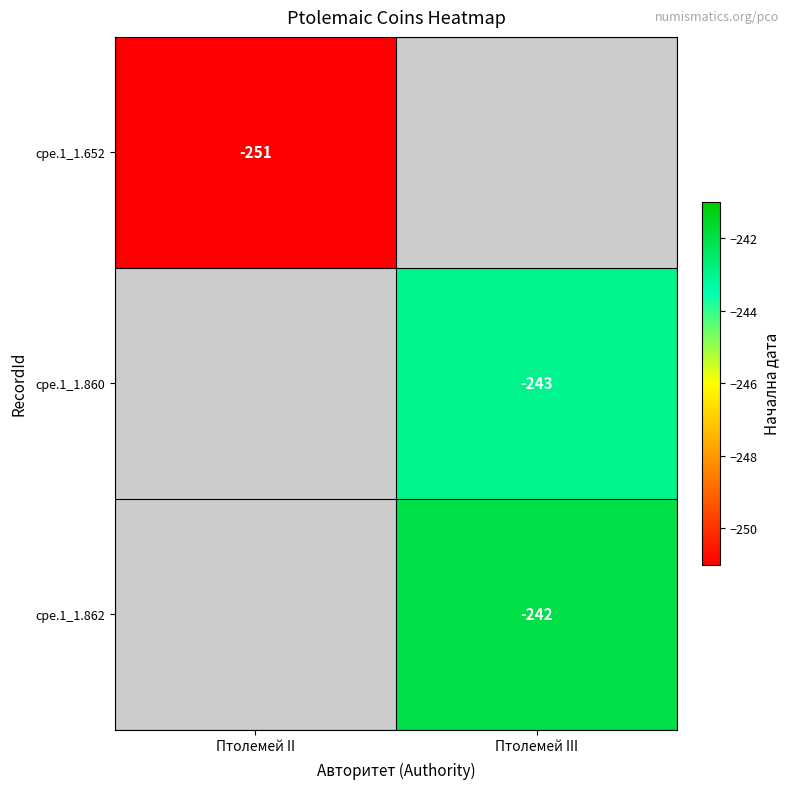

The cpe.1_1.860 series shows -325 at Птолемей III. True or false?

False